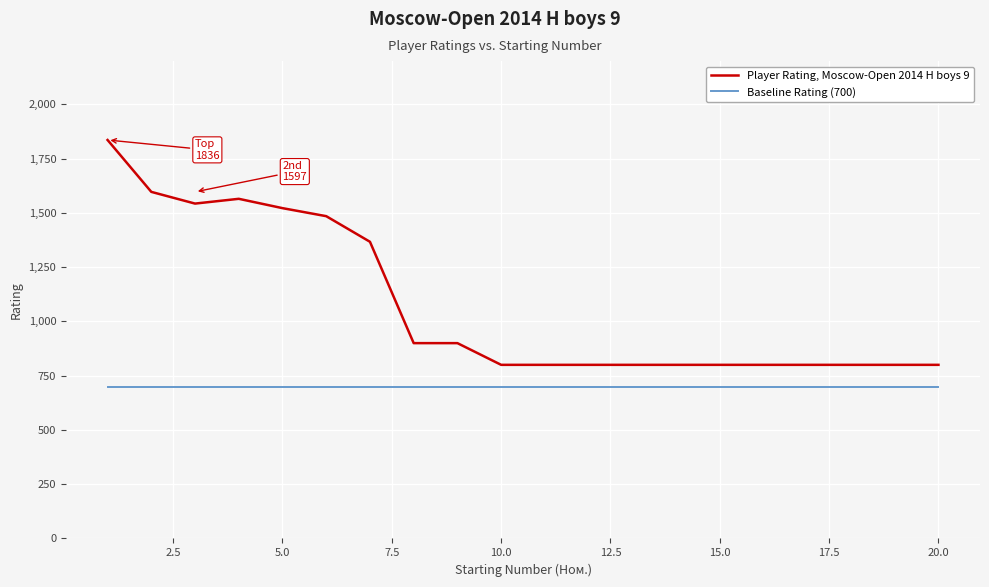

What is the minimum value shown in the chart?

700